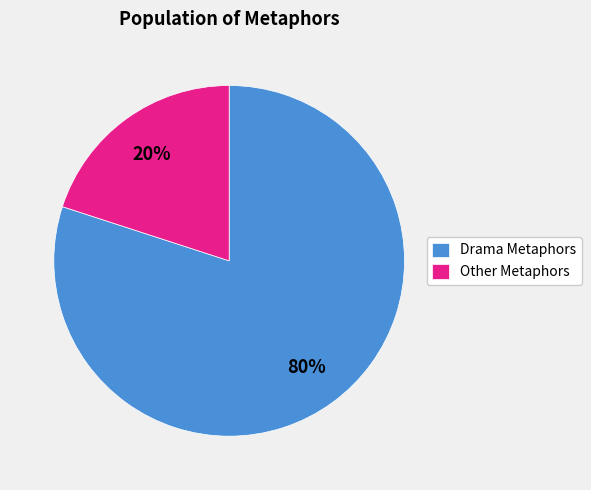

What percentage is the Drama Metaphors slice, to the nearest percent?

80%